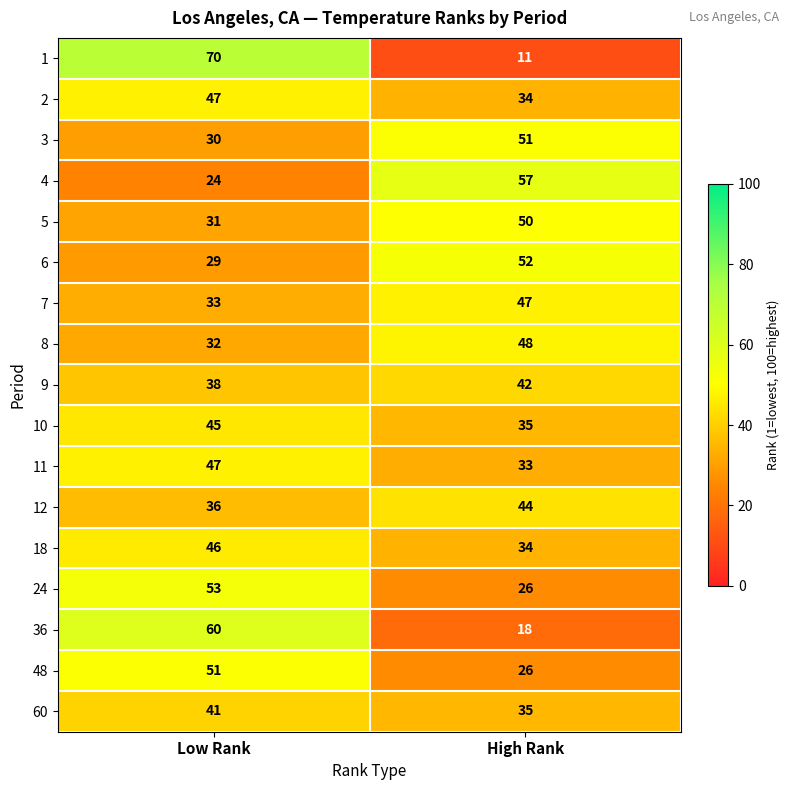

List the labels in order of 48 value, smallest first.

High Rank, Low Rank